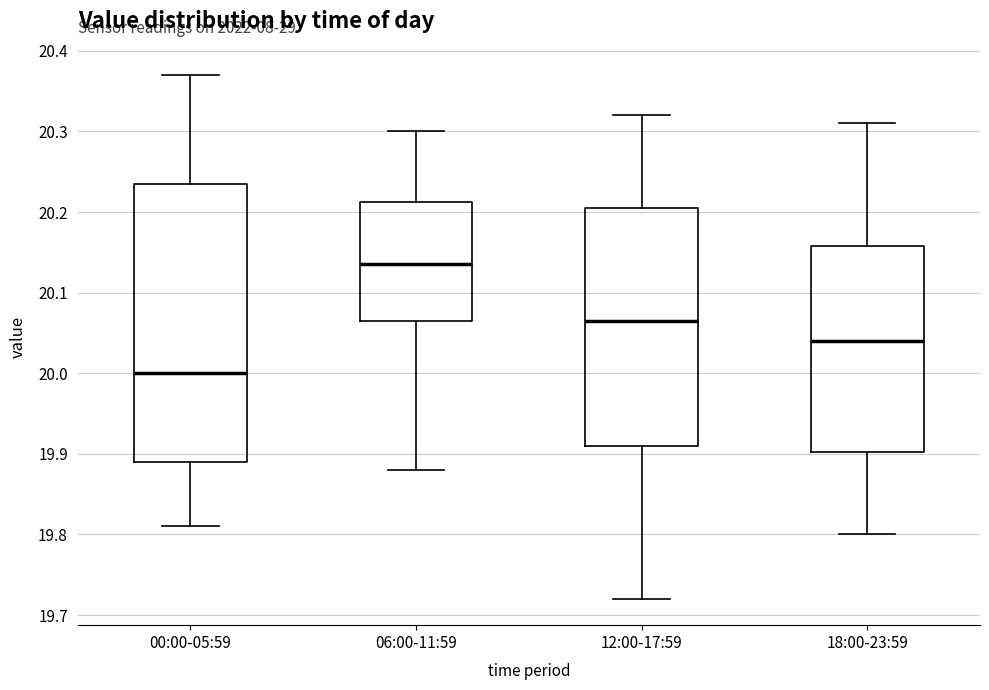

Which box's median line is the lowest?

00:00-05:59